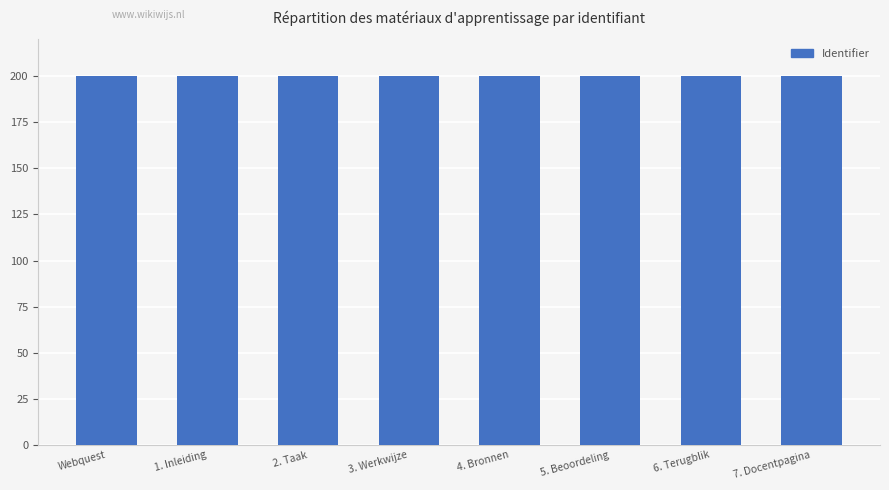

What is the smallest value displayed?

200.0